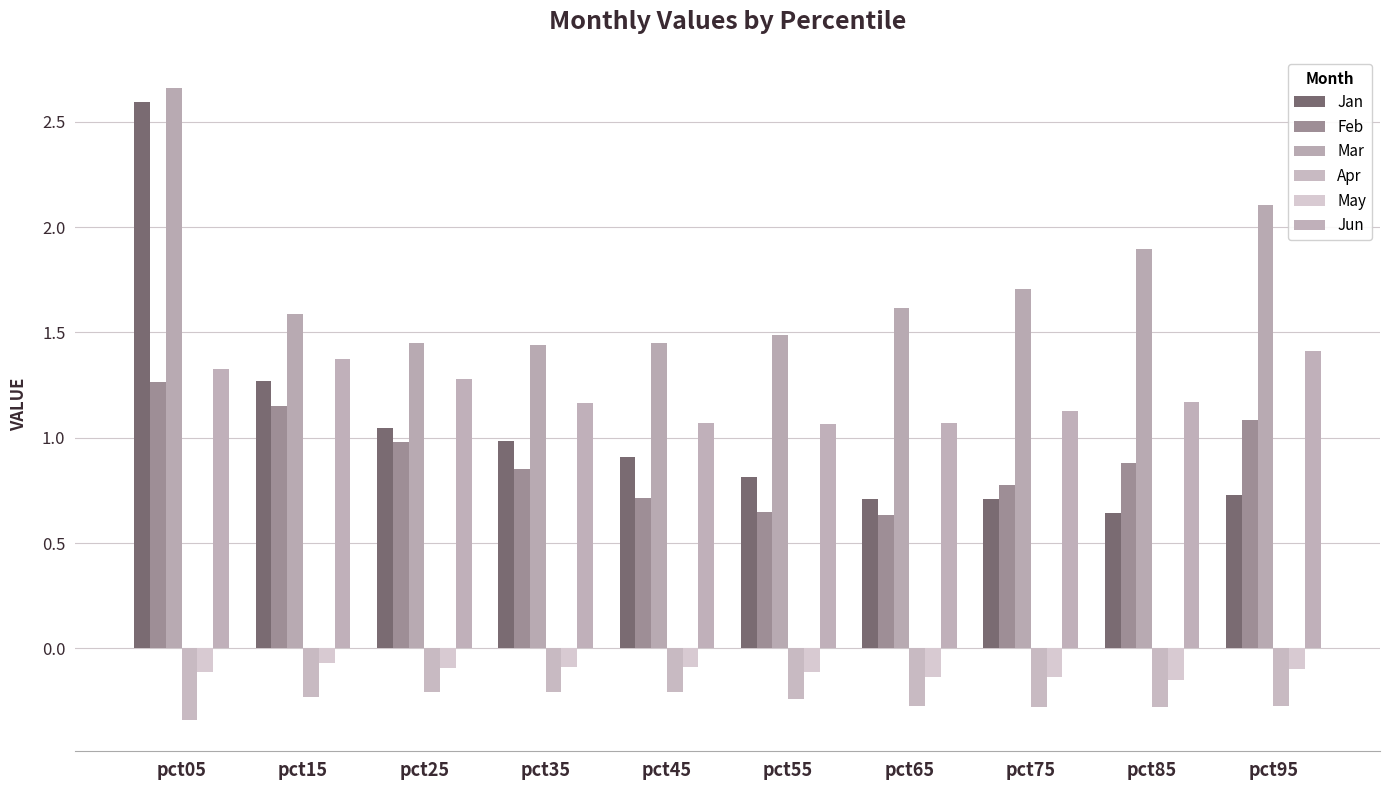

What is the greatest value displayed?

2.7